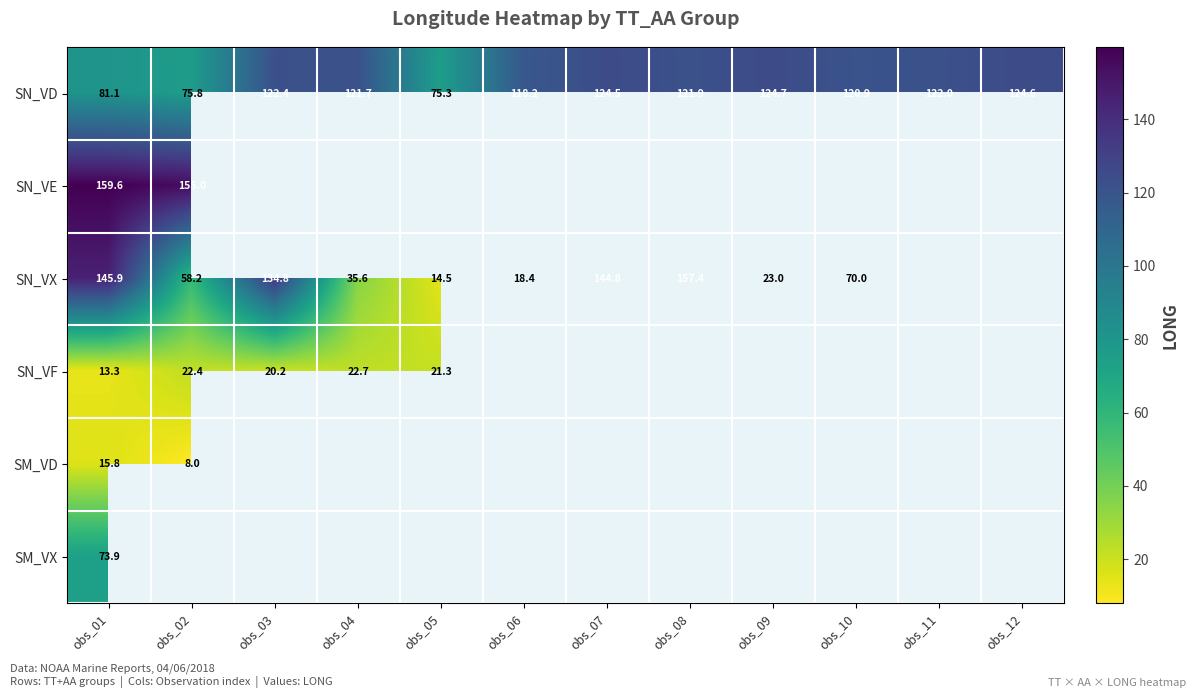

What is the difference between the second highest and second lowest values in the SN_VD series?

48.8